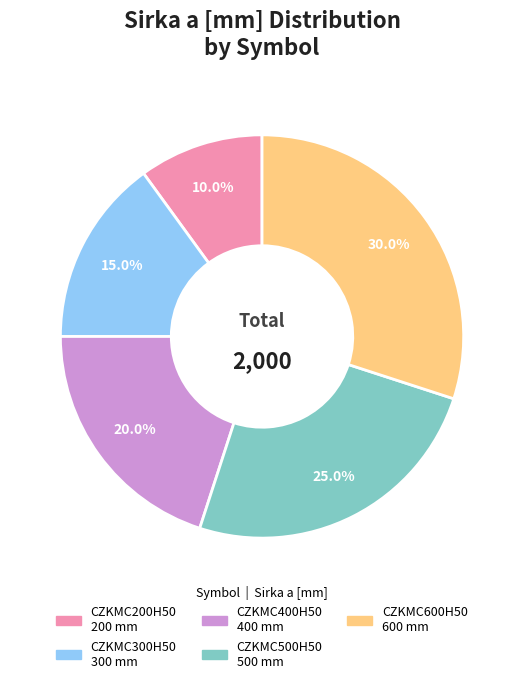

What is the largest slice in the pie chart?

CZKMC600H50